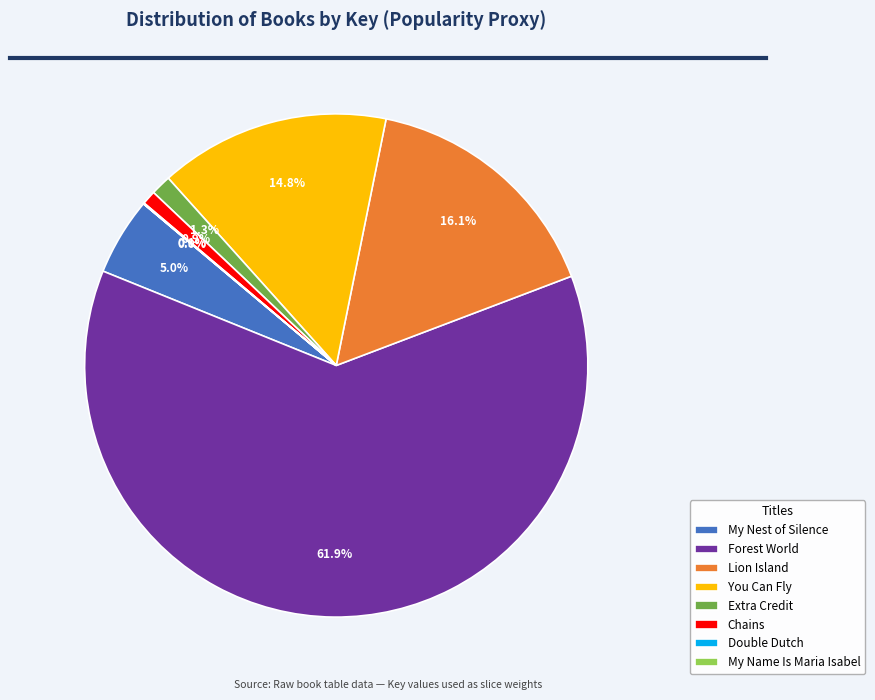

Combined, what portion of the pie is Extra Credit and My Nest of Silence?

6.3%